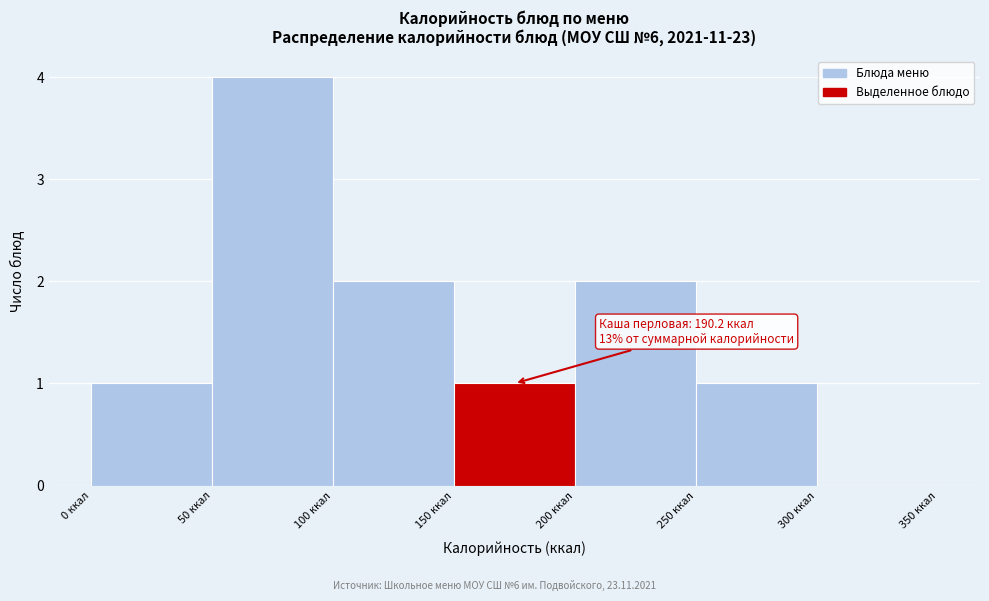

Which range on the x-axis has the tallest bar?

50 to 100